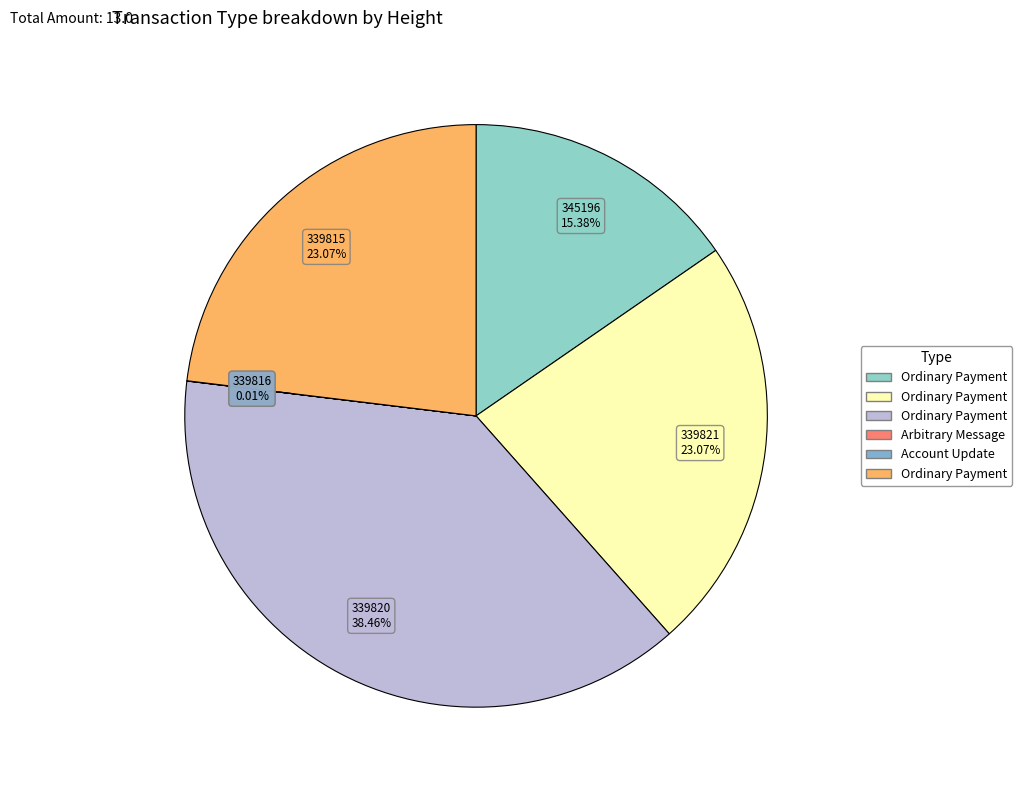

Is there any slice that represents more than half of the pie?

No